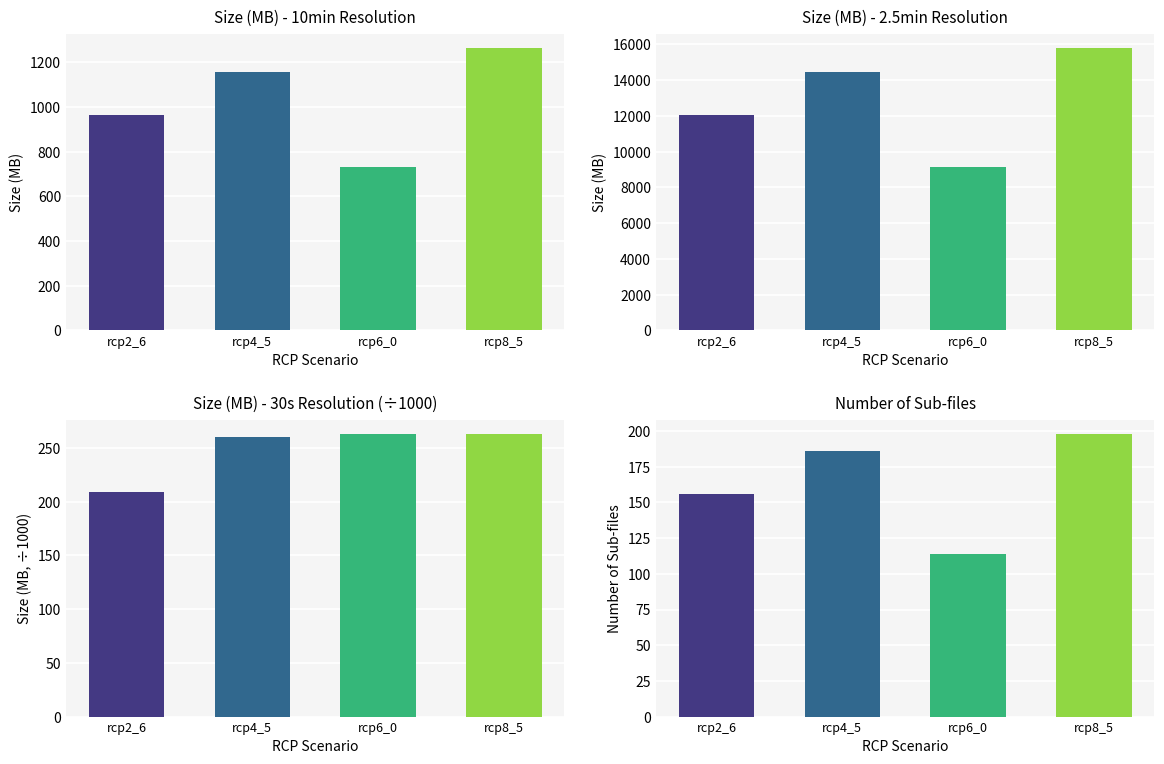

How many data points in Size (MB) - 10min Resolution are less than 1158?

2